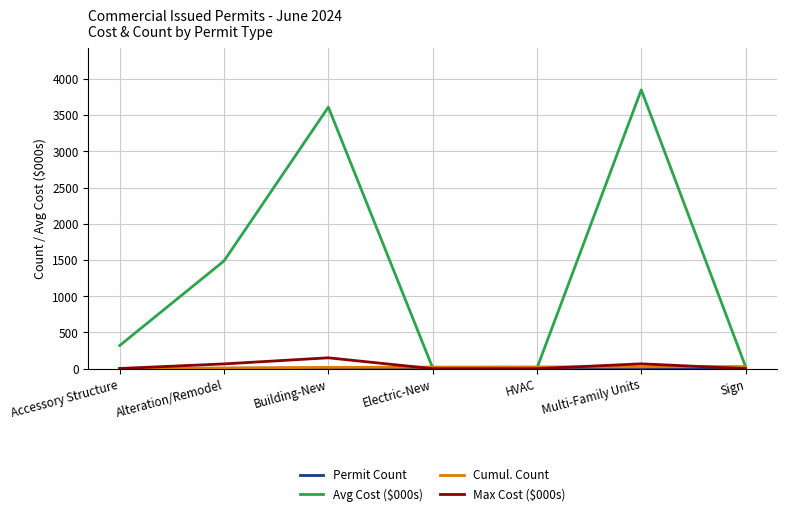

At which category is the sum across all series the highest?

Multi-Family Units